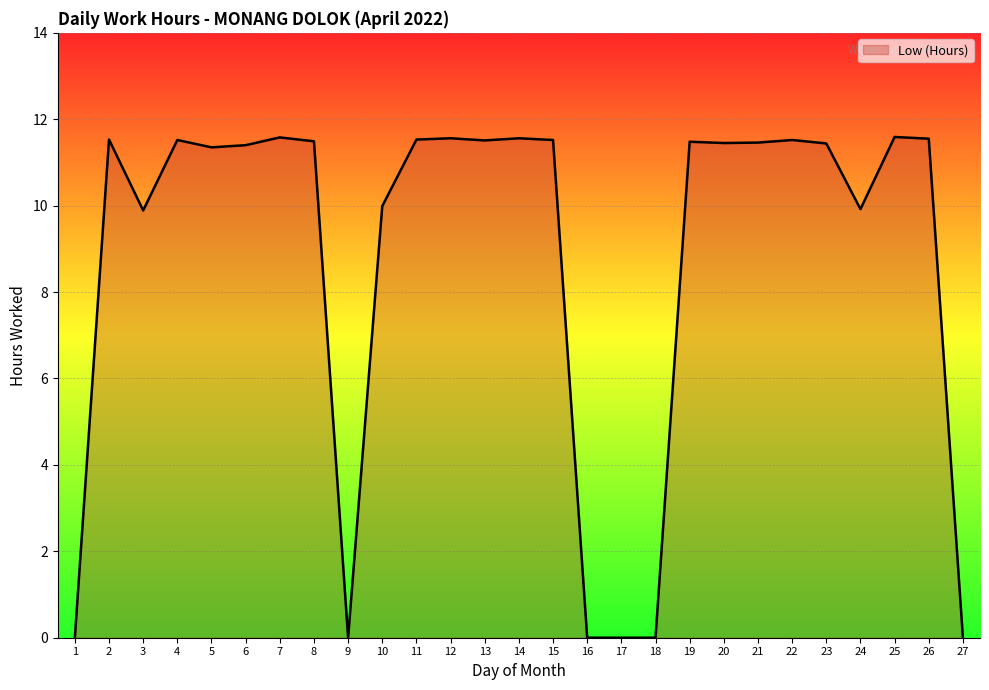

What is the difference between the maximum and minimum values?

11.6